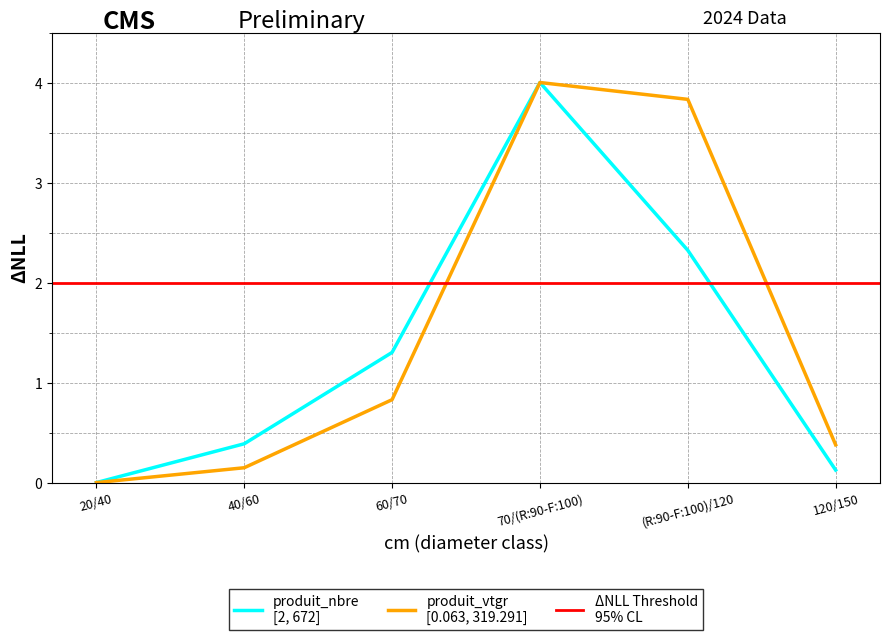

How many lines are shown in the chart?

2